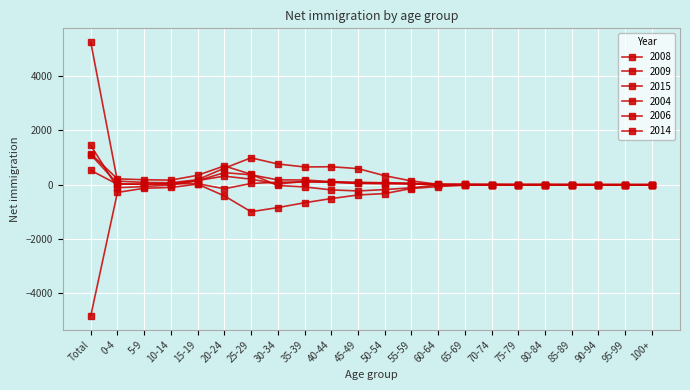

How many interior local valleys does the 2004 series have?

4